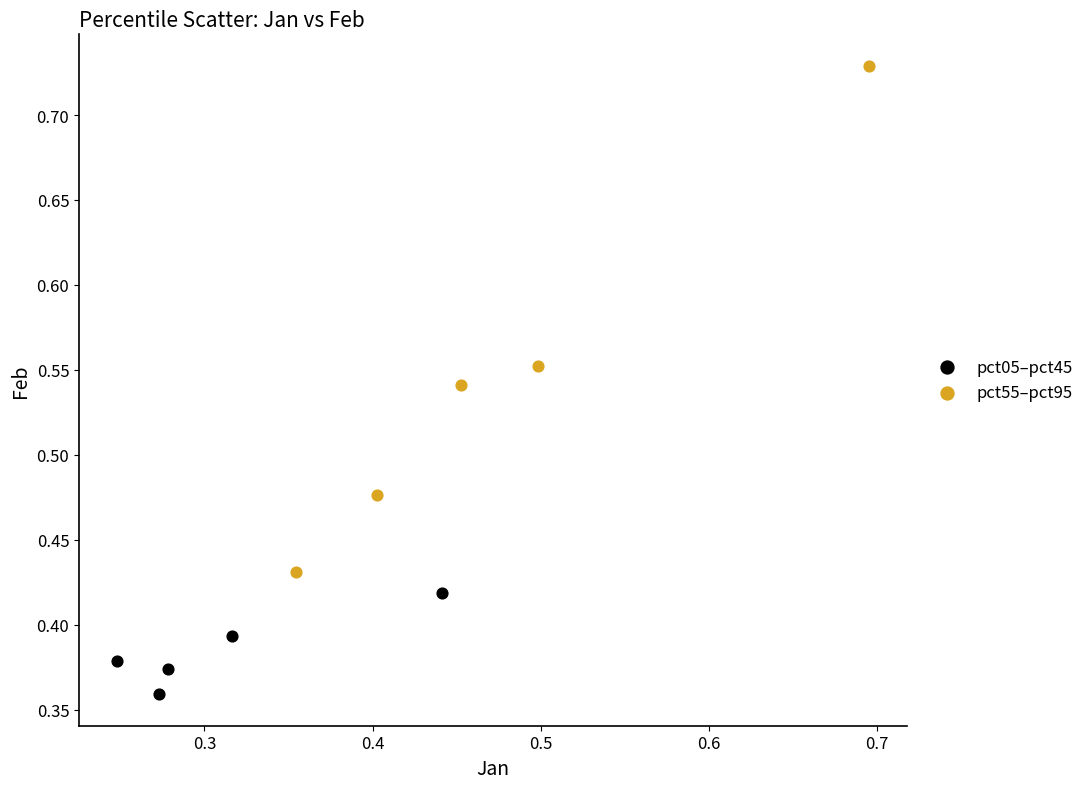

Which series has the largest Y range (max minus min)?

pct55–pct95